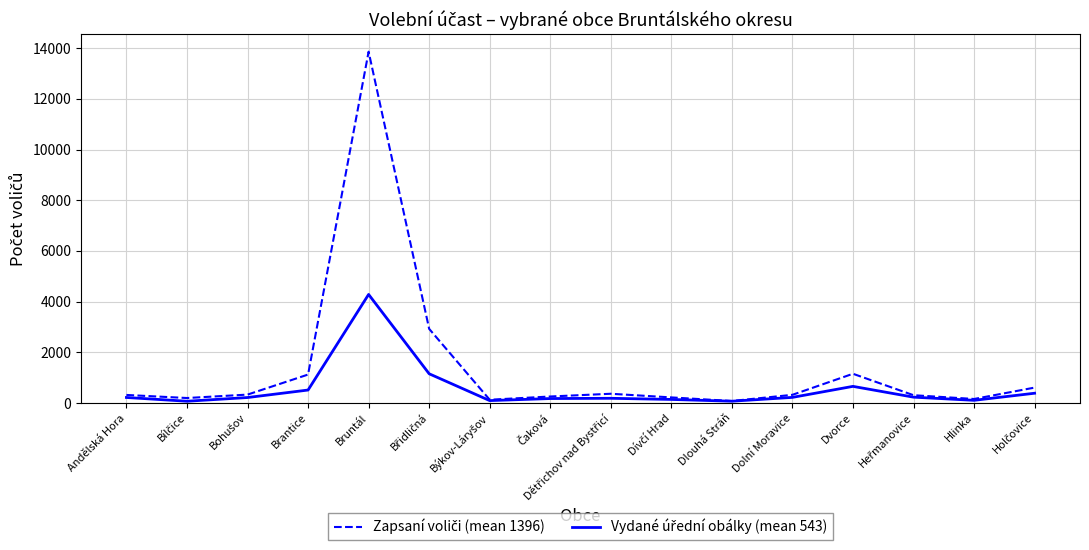

At how many categories does at least one series exceed 10794?

1